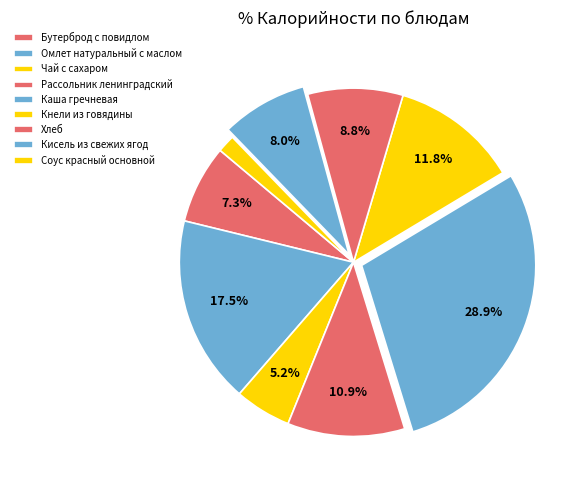

Which category has the smallest portion of the pie?

Соус красный основной